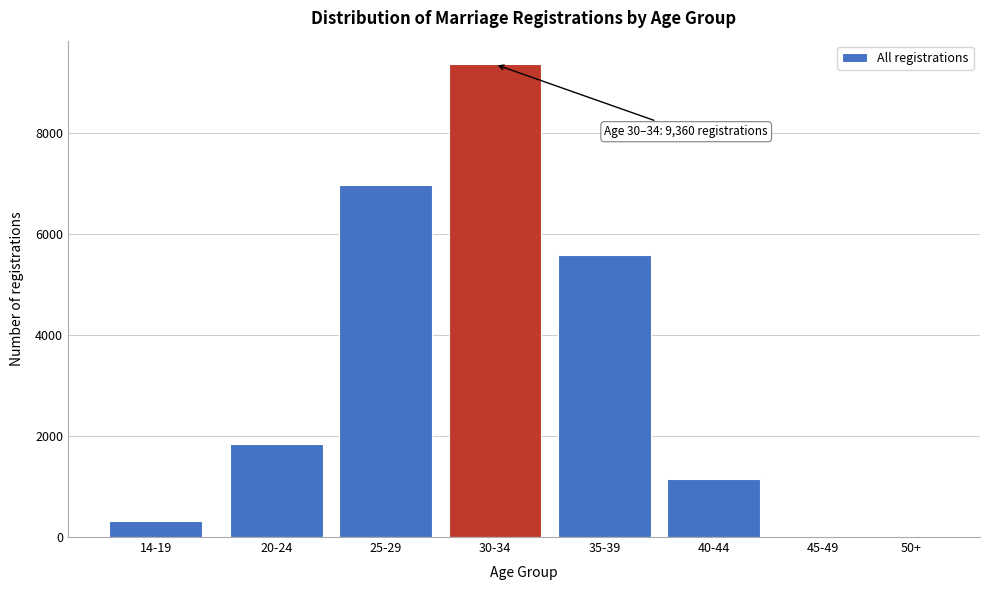

The value at 30-34 is 13790. True or false?

False